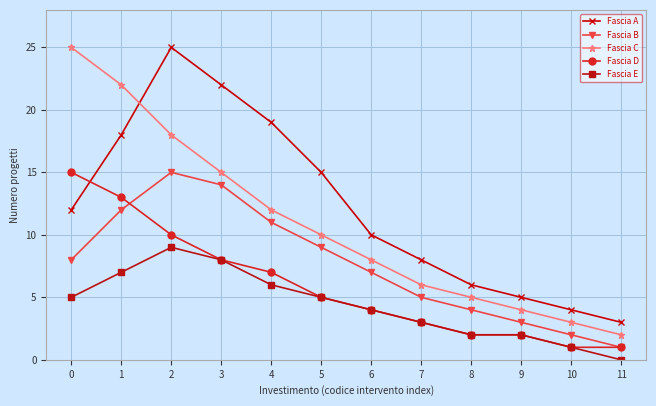

What are all the series names shown in the legend?

Fascia A, Fascia B, Fascia C, Fascia D, Fascia E